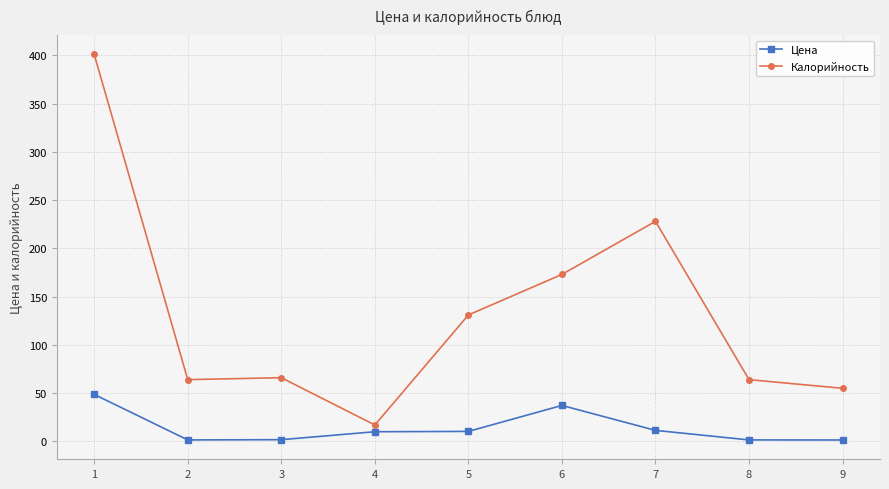

At which label is Калорийность closest to 209?

7